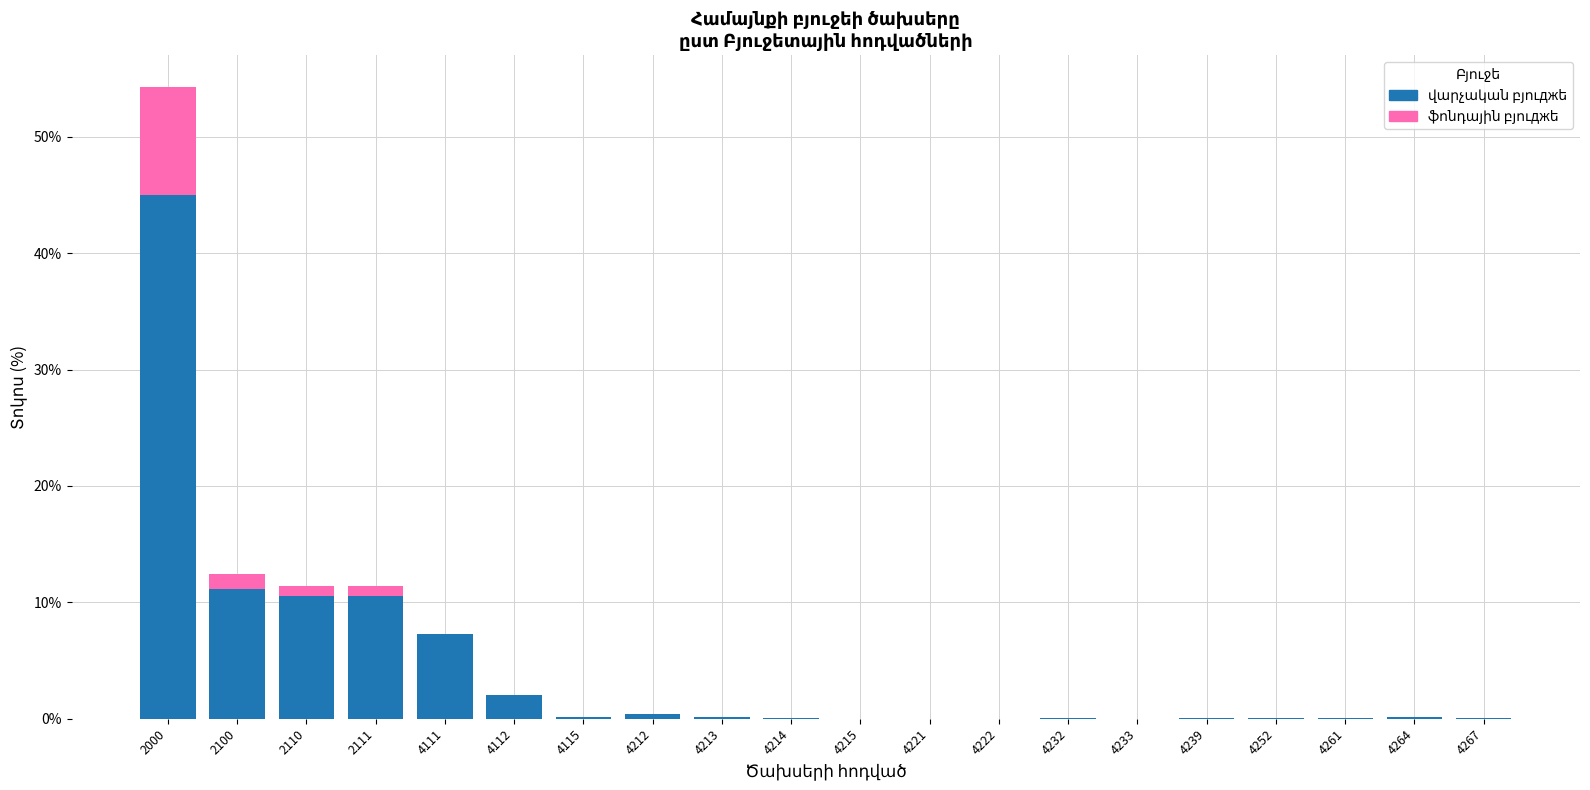

At which category is the sum across all series the highest?

2000